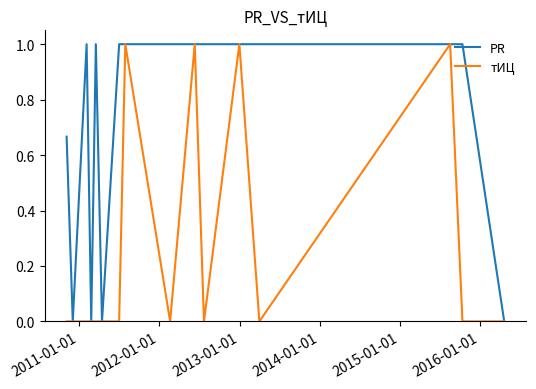

Which series has the largest total across all categories?

PR